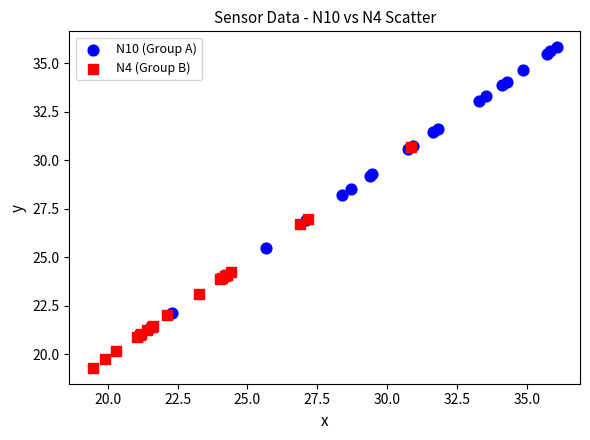

Which series contains the highest Y value?

N10 (Group A)